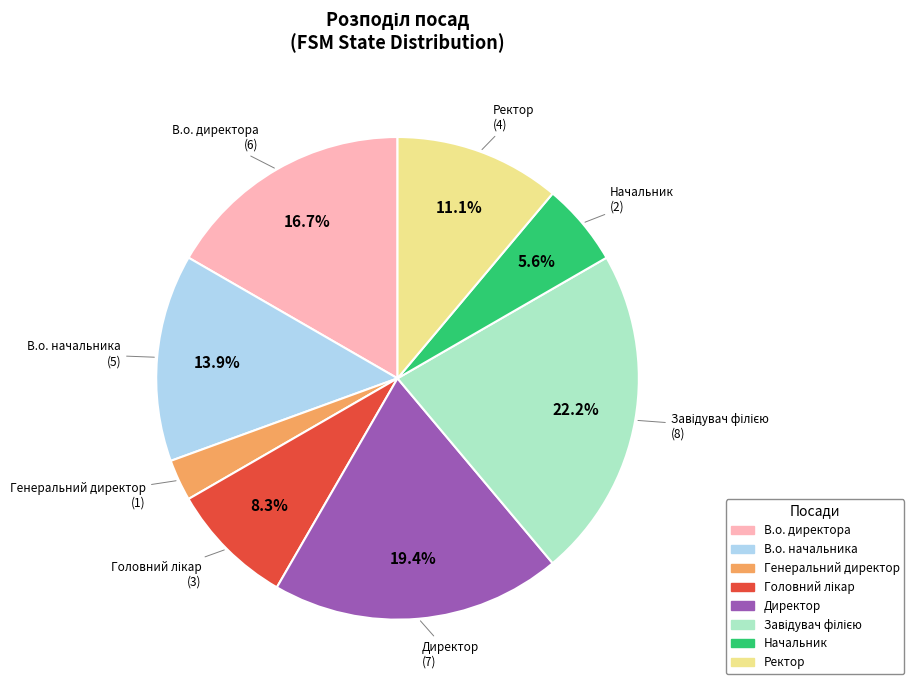

The Начальник slice represents 6% of the pie. True or false?

True